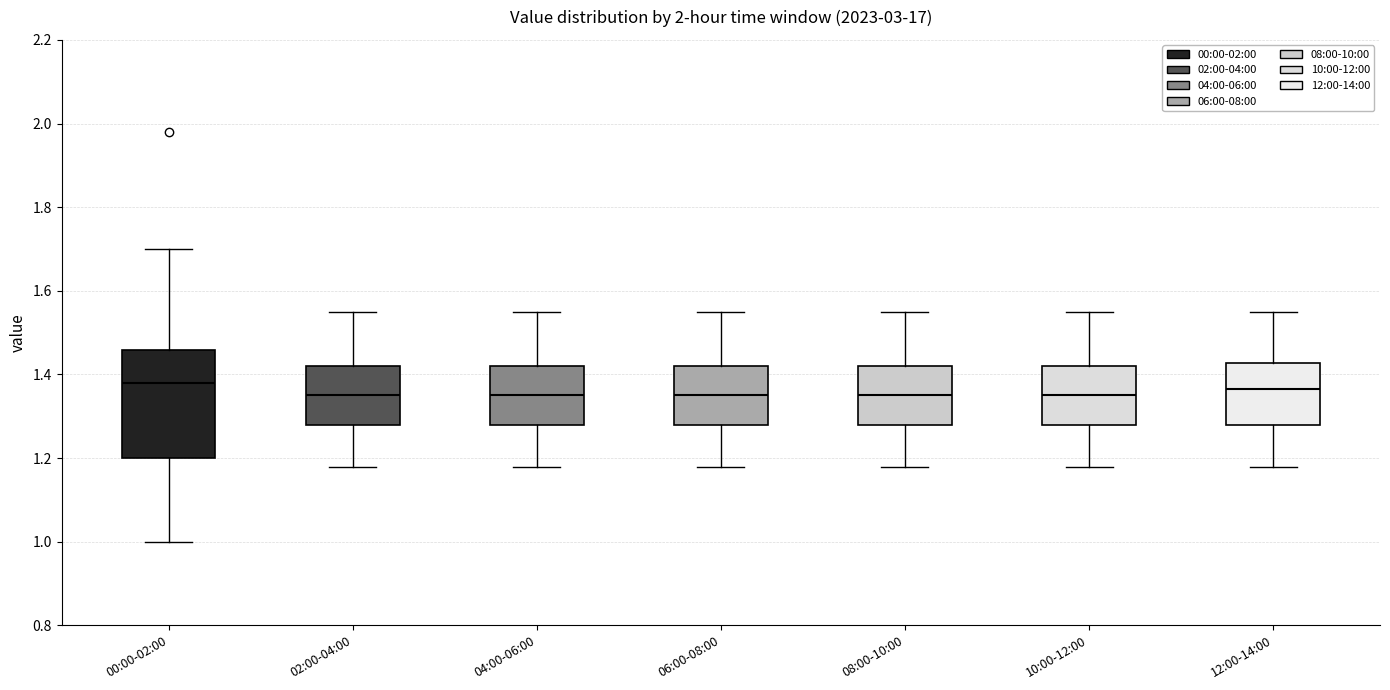

Reading left to right, read every box against the y-axis: the position of its median line, the range the box covers, and the ends of its whiskers. The values are not printed on the chart, so give them approximately, as read against the axis.

00:00-02:00: median 1.38, box 1.20 to 1.46, whiskers 1.00 to 1.70
02:00-04:00: median 1.36, box 1.28 to 1.42, whiskers 1.18 to 1.56
04:00-06:00: median 1.36, box 1.28 to 1.42, whiskers 1.18 to 1.56
06:00-08:00: median 1.36, box 1.28 to 1.42, whiskers 1.18 to 1.56
08:00-10:00: median 1.36, box 1.28 to 1.42, whiskers 1.18 to 1.56
10:00-12:00: median 1.36, box 1.28 to 1.42, whiskers 1.18 to 1.56
12:00-14:00: median 1.36, box 1.28 to 1.42, whiskers 1.18 to 1.56